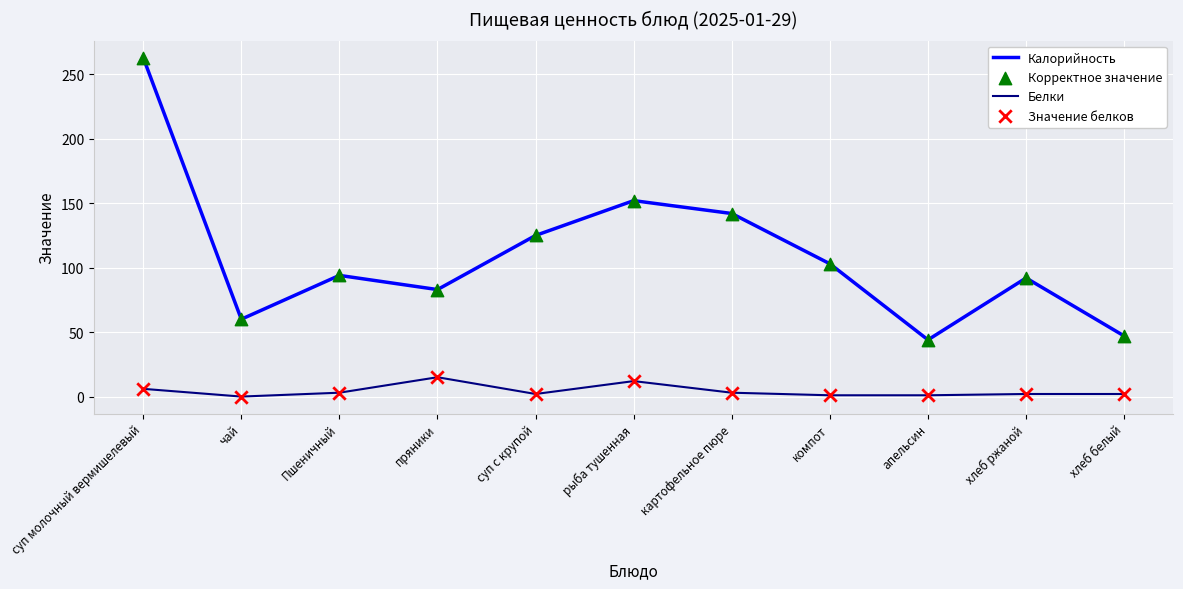

Which series has the widest spread of values?

Калорийность